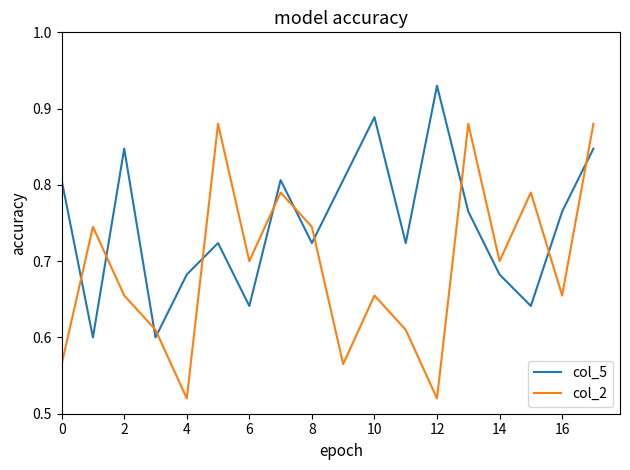

What are all the series names shown in the legend?

col_5, col_2